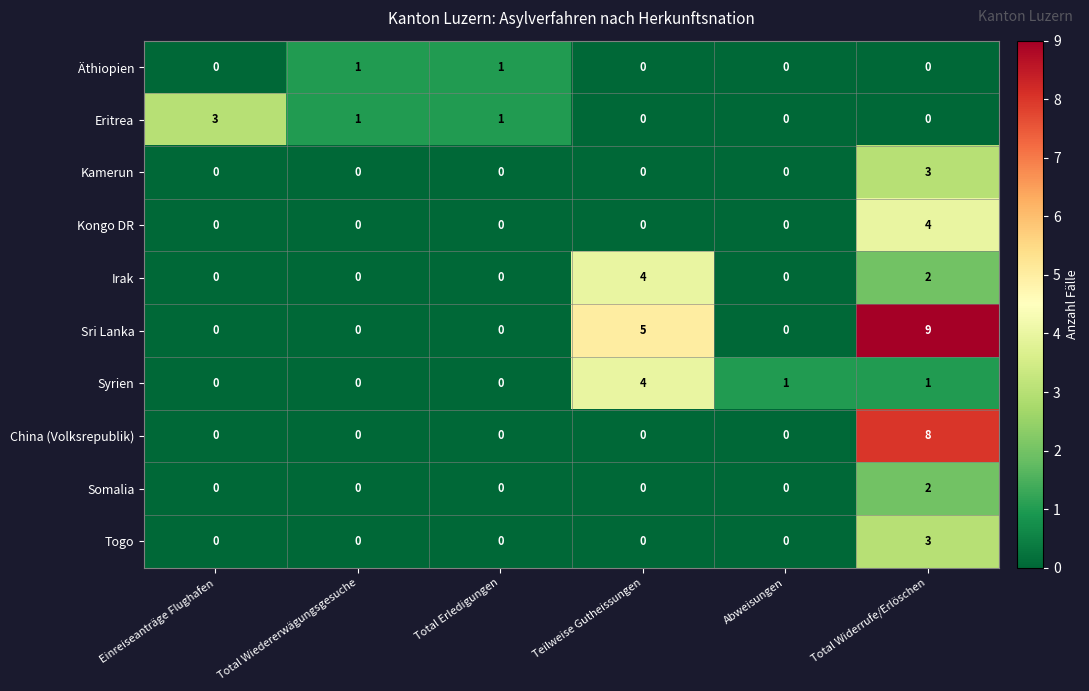

How many series are shown in this chart?

10